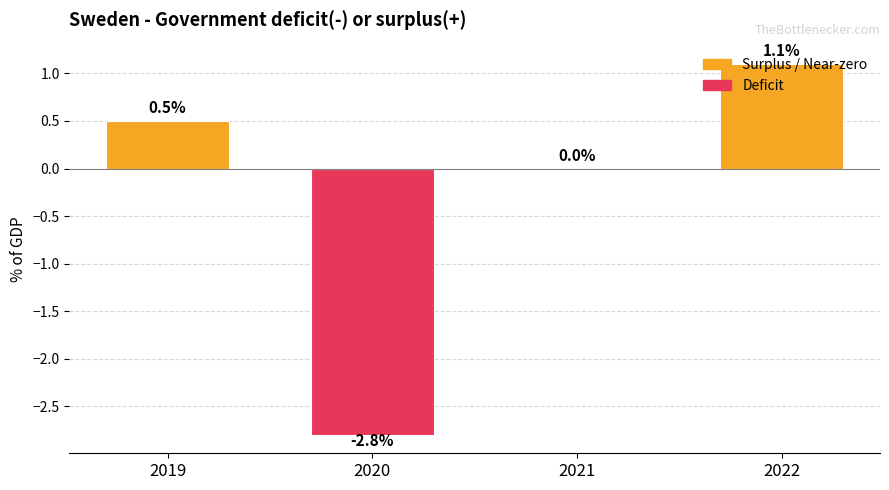

What is the average value?

-0.3